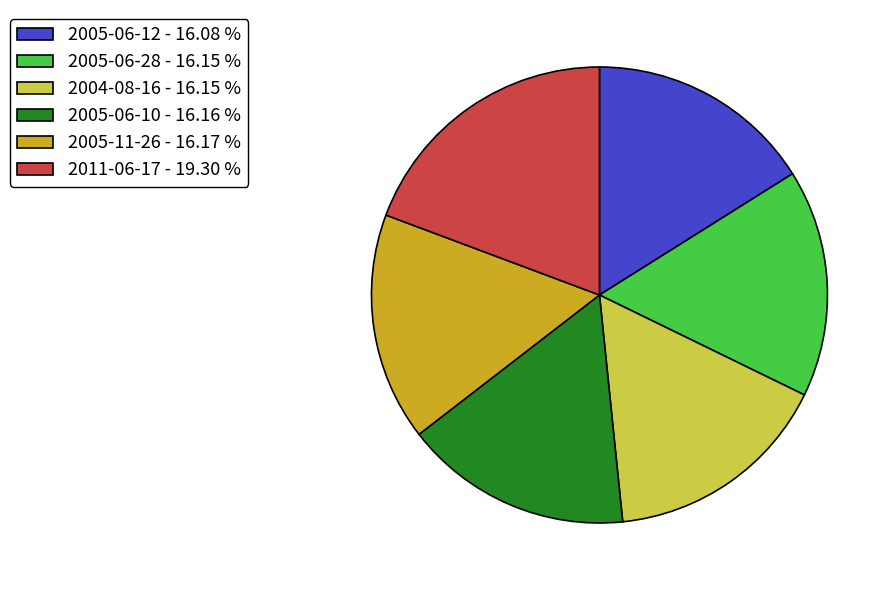

Between 2004-08-16 and 2011-06-17, which is larger?

2011-06-17